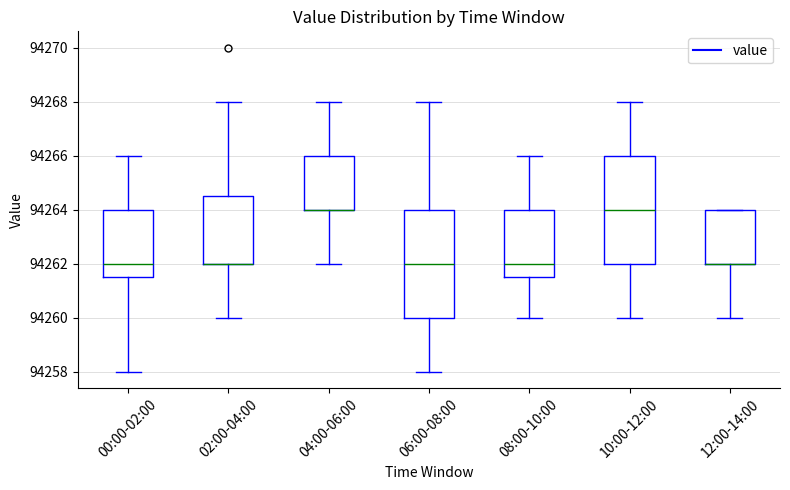

Where is the upper edge of the box for 12:00-14:00 on the y-axis? The values are not printed on the chart, so give them approximately, as read against the axis.

94264.0